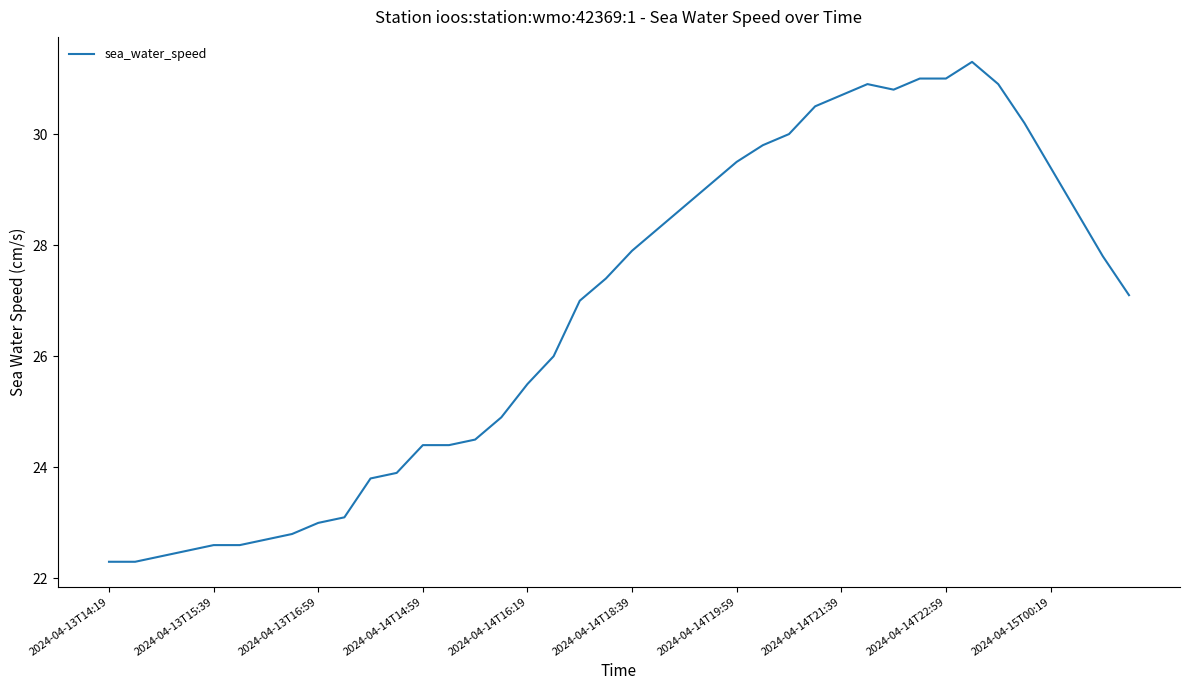

What is the maximum value shown in the chart?

31.3